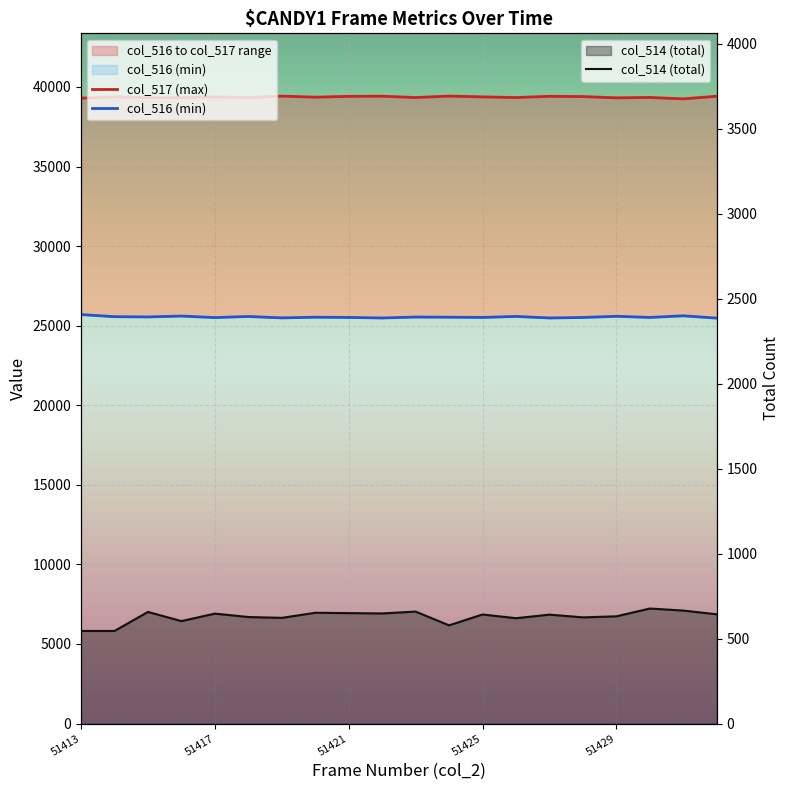

What position from the right is 51413?

20